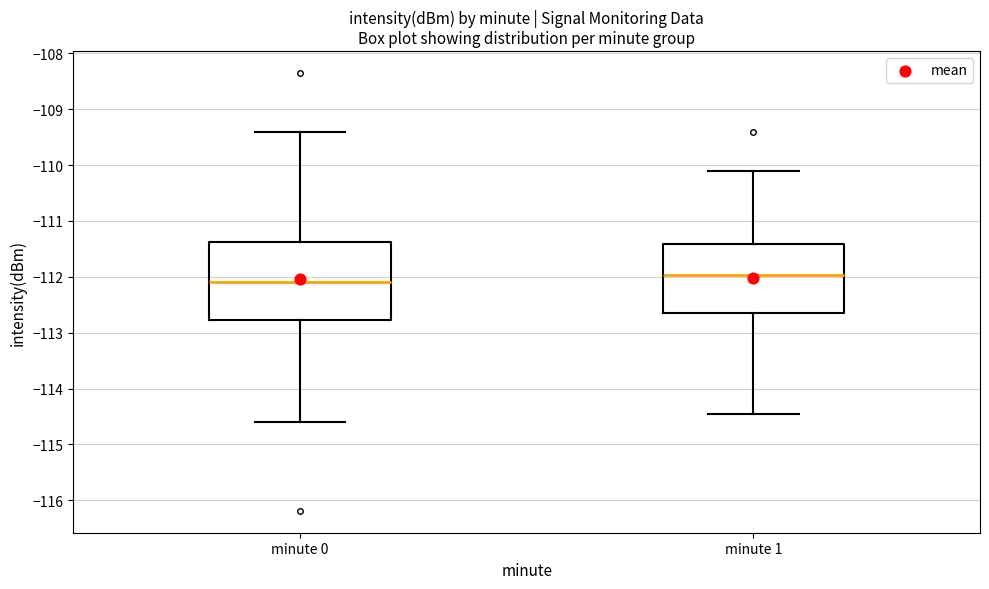

Where does the median line of the box for minute 0 sit on the y-axis? The values are not printed on the chart, so give them approximately, as read against the axis.

-112.1